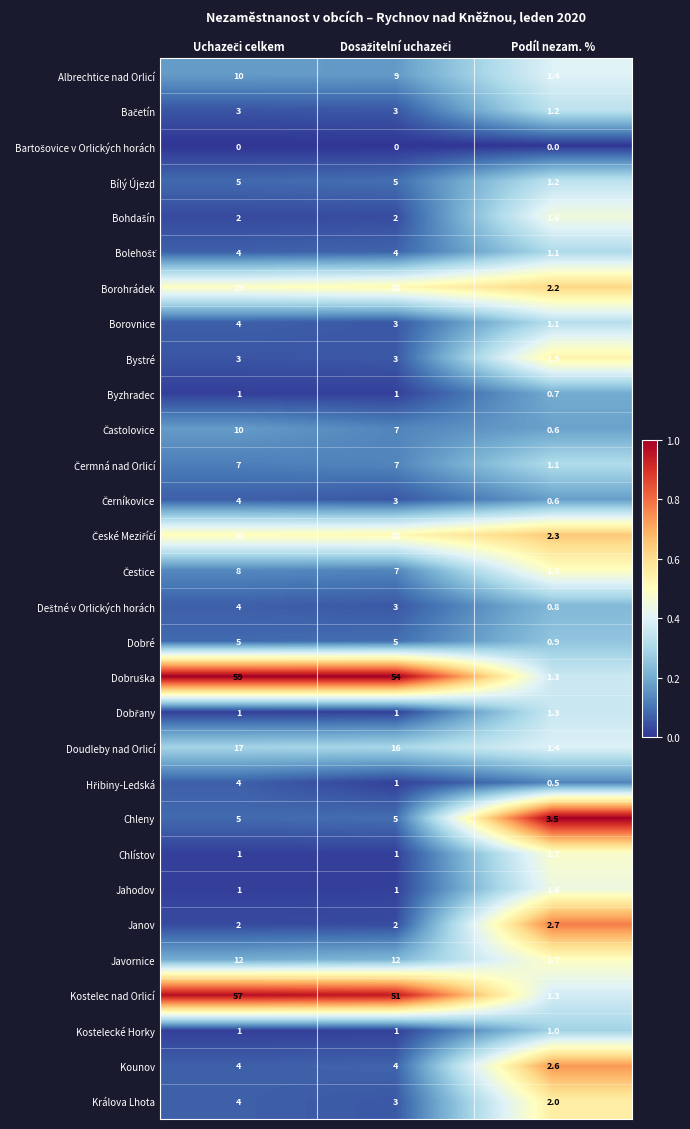

What is the maximum value shown in the chart?

59.0